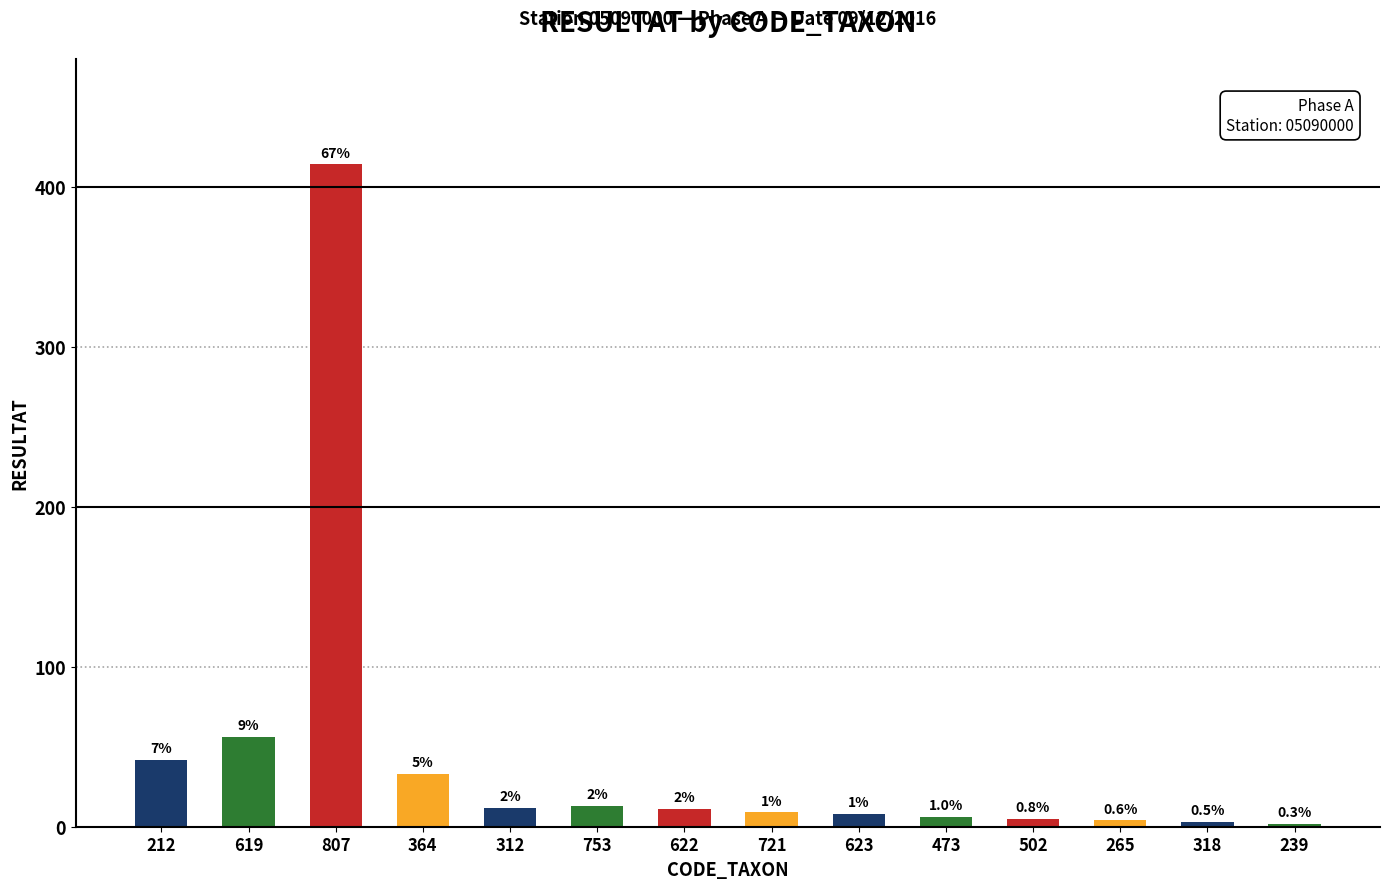

What is the average value?

44